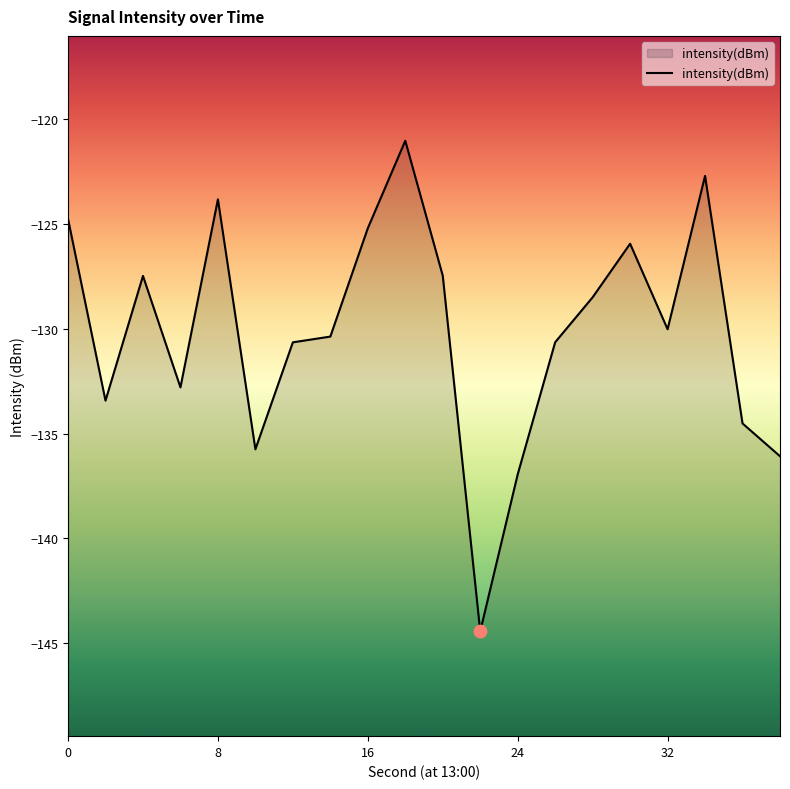

Between 34 and 36, which is larger?

34